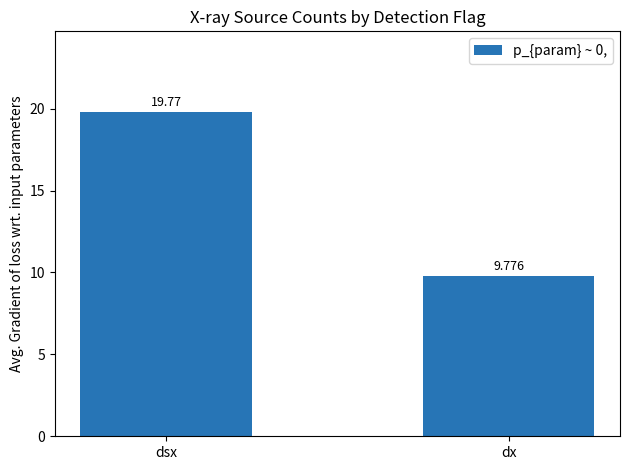

What is the value of the 2nd bar from the left?

9.8